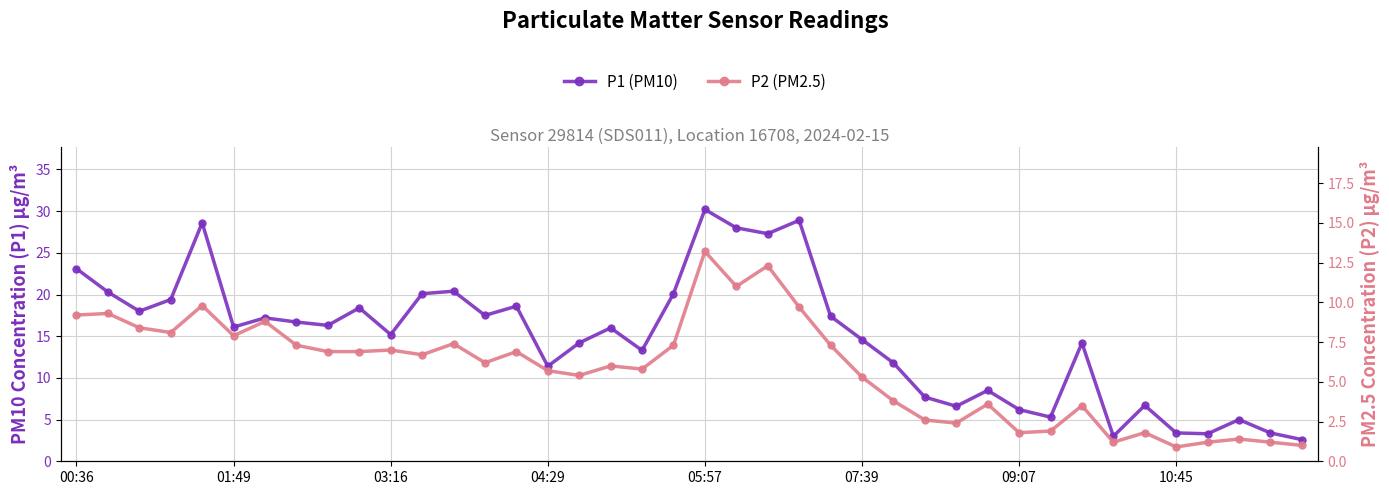

What is the value of the P1 (PM10) point at the 1st from the left?

23.1